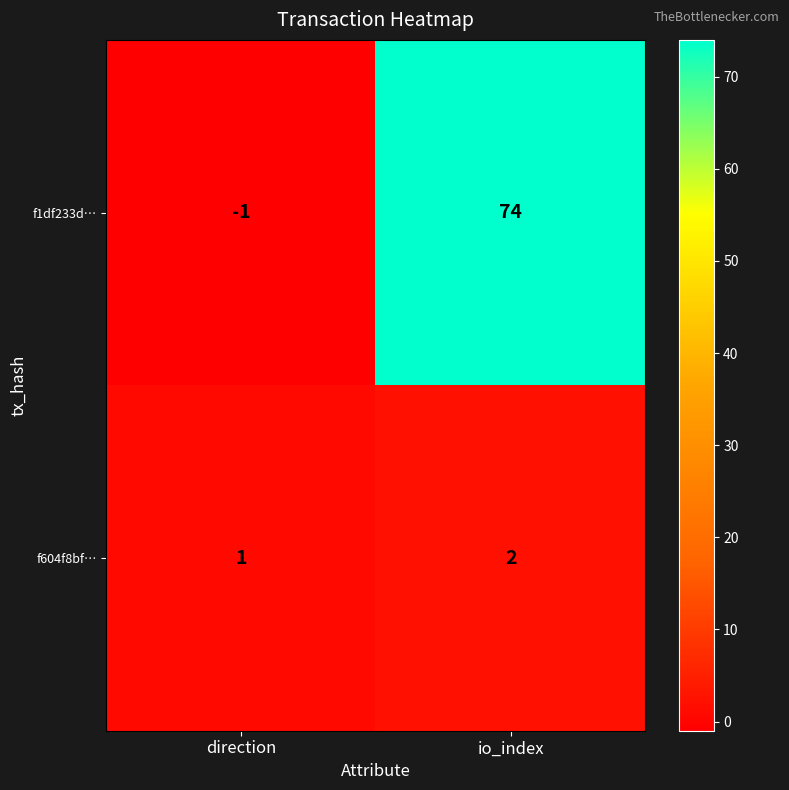

The value of f604f8bf… at io_index is 1. True or false?

False